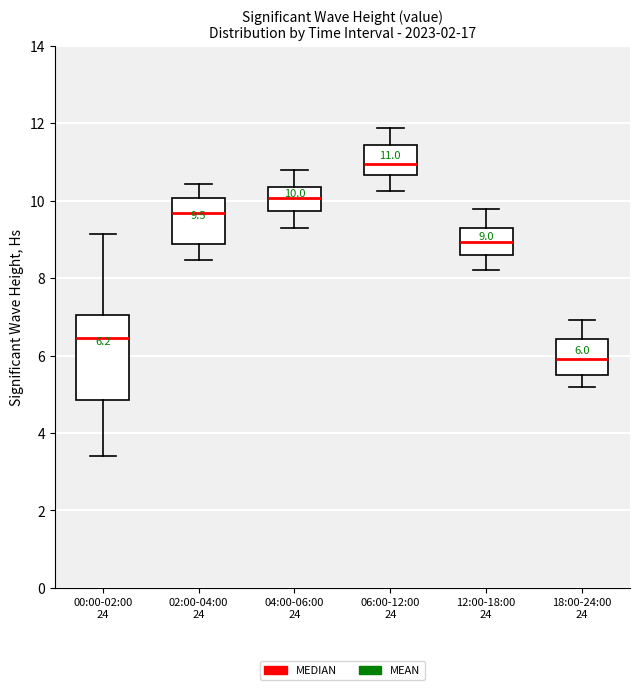

Comparing the boxes themselves (not the whiskers), which one is the tallest?

00:00-02:00 24